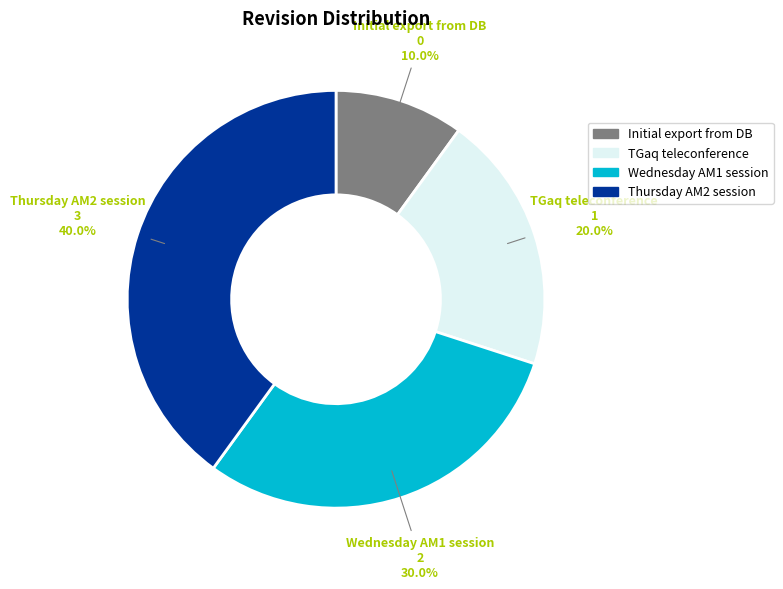

To the nearest percent, what is the average slice percentage?

25%